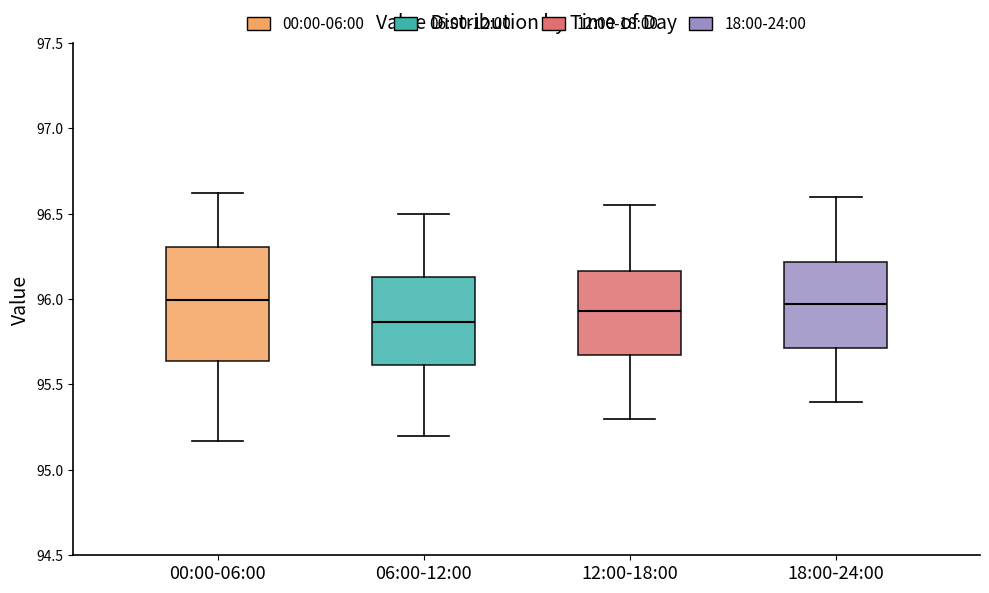

Reading left to right, read every box against the y-axis: the position of its median line, the range the box covers, and the ends of its whiskers. The values are not printed on the chart, so give them approximately, as read against the axis.

00:00-06:00: median 96.00, box 95.65 to 96.30, whiskers 95.15 to 96.60
06:00-12:00: median 95.85, box 95.60 to 96.15, whiskers 95.20 to 96.50
12:00-18:00: median 95.95, box 95.70 to 96.15, whiskers 95.30 to 96.55
18:00-24:00: median 95.95, box 95.70 to 96.20, whiskers 95.40 to 96.60